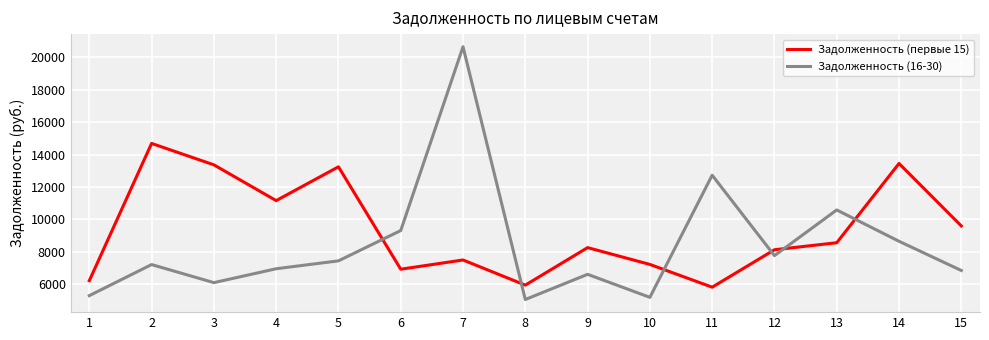

True or false: Задолженность (16-30) has a value of 4573.5 at 5.

False